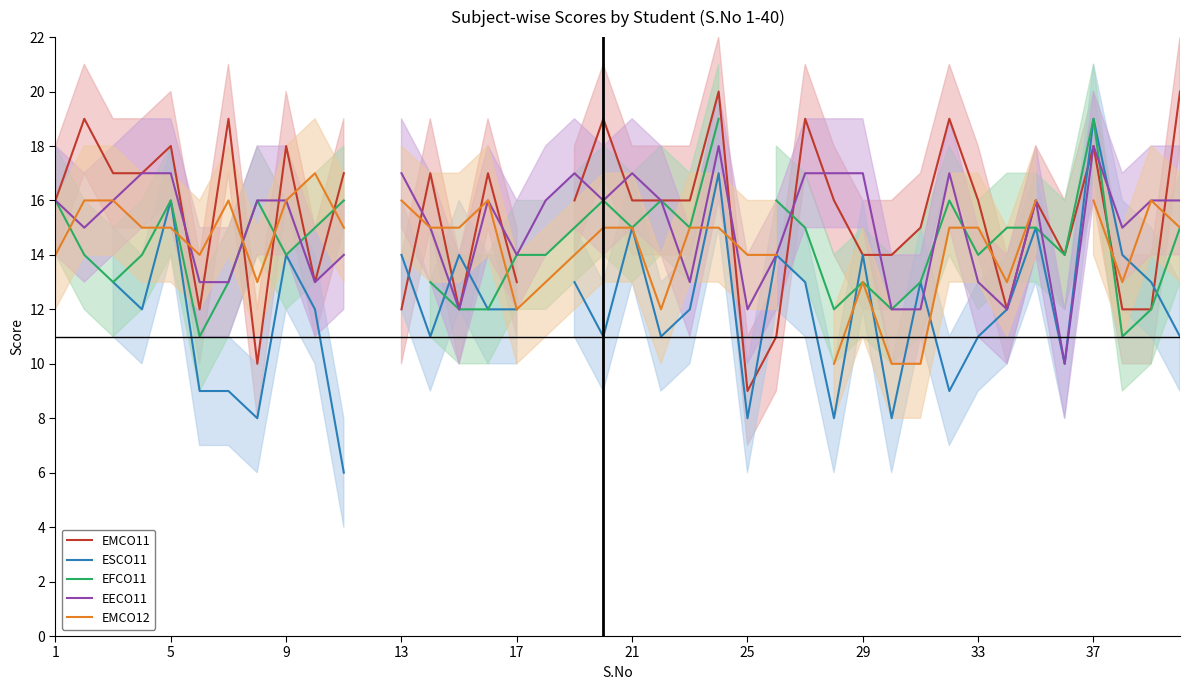

What is the difference between the maximum and minimum values in the ESCO11 series?

13.0